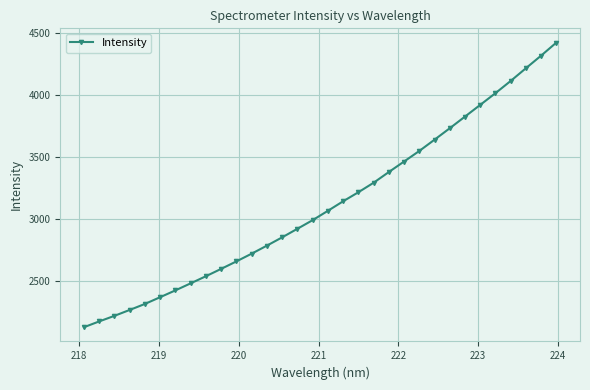

What is the value of the 29th point from the left?

4116.0